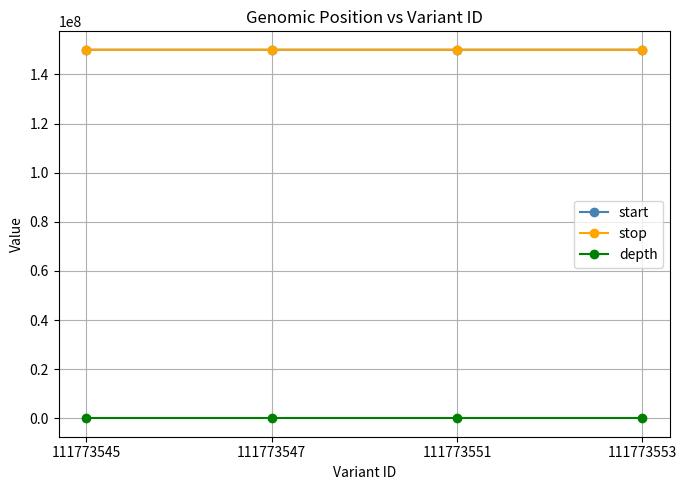

Does the chart have visible grid lines?

Yes